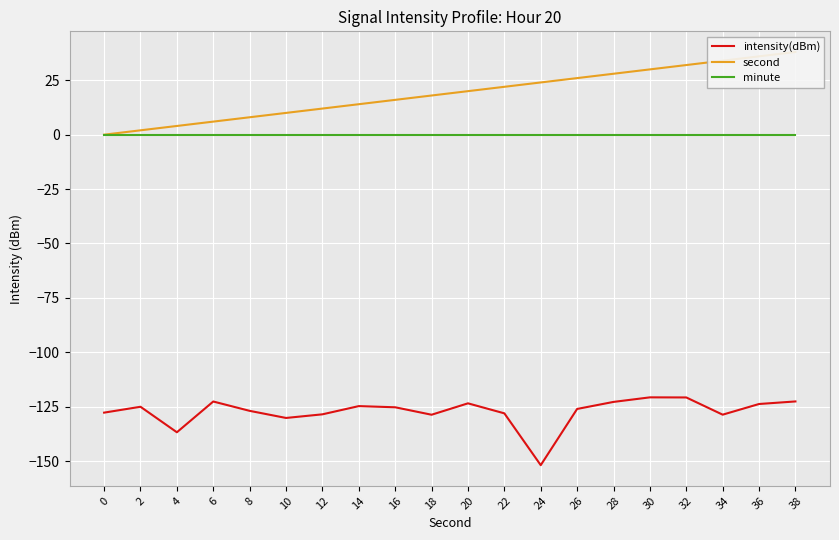

True or false: intensity(dBm) and second intersect in this chart.

False